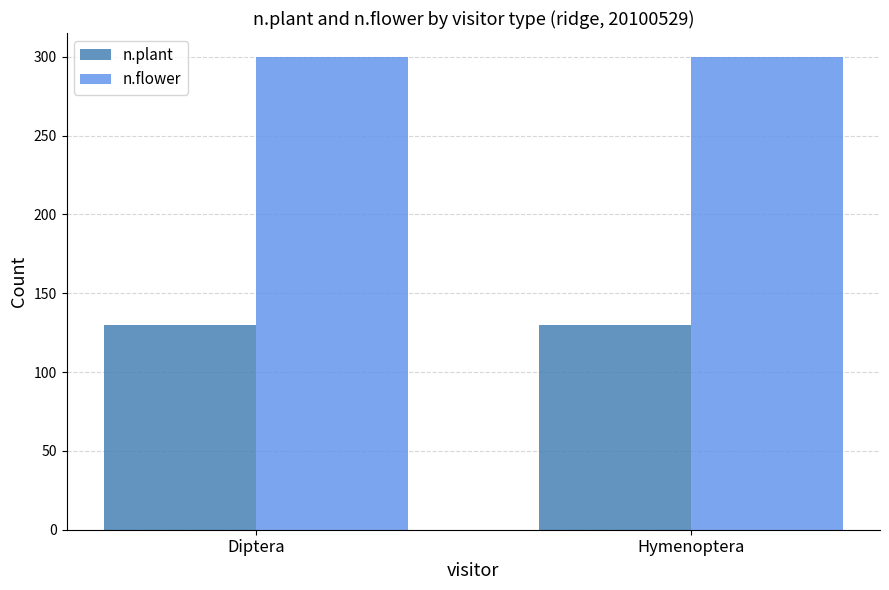

What is the spread (max minus min) of values at Hymenoptera?

170